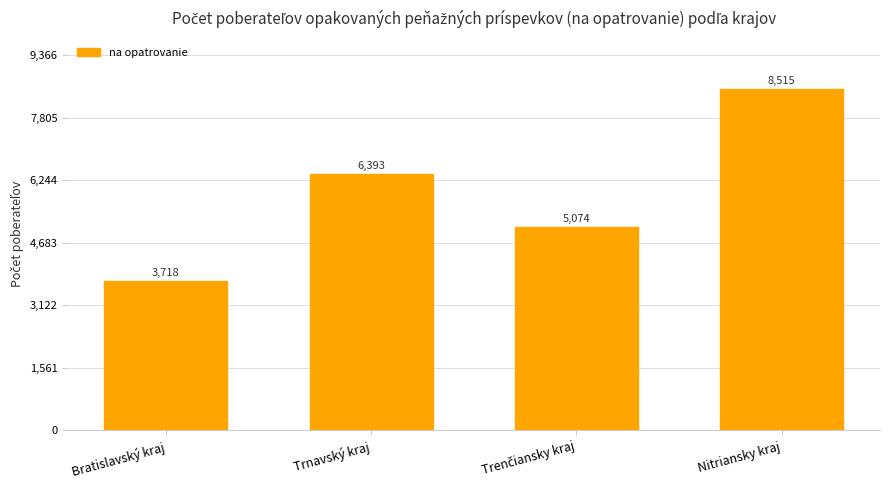

The chart shows a value of 1626 at Trnavský kraj. True or false?

False